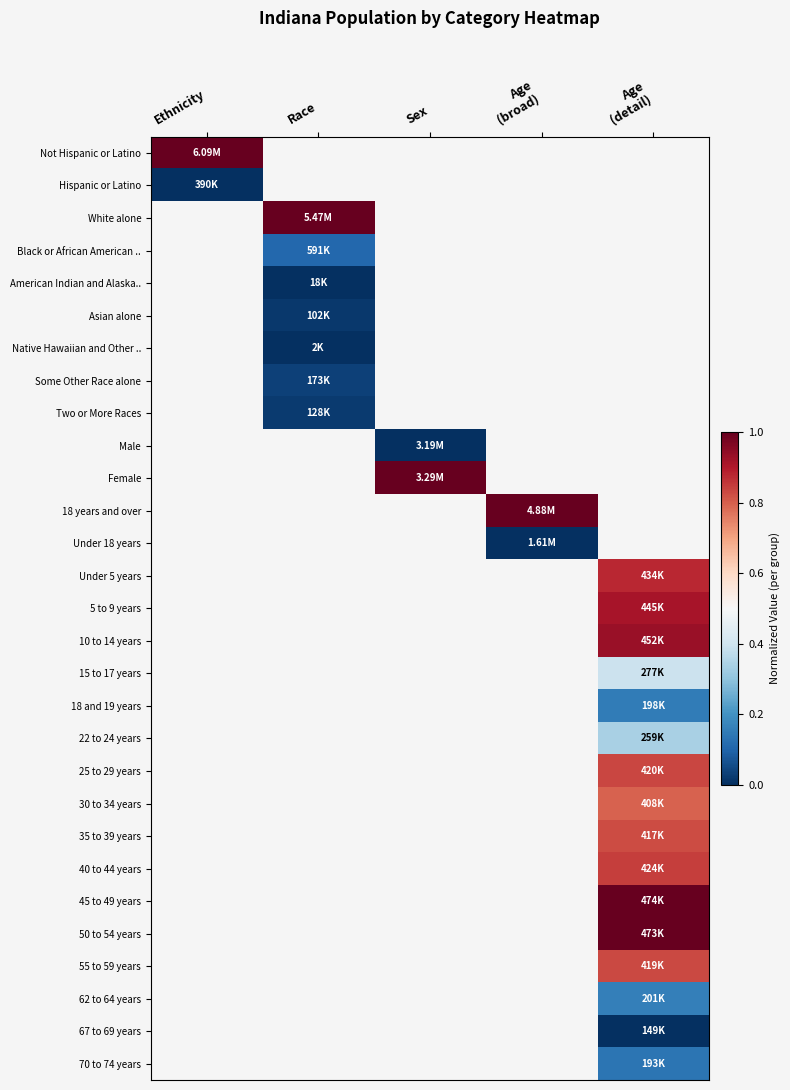

Count the number of categories in the chart.

5